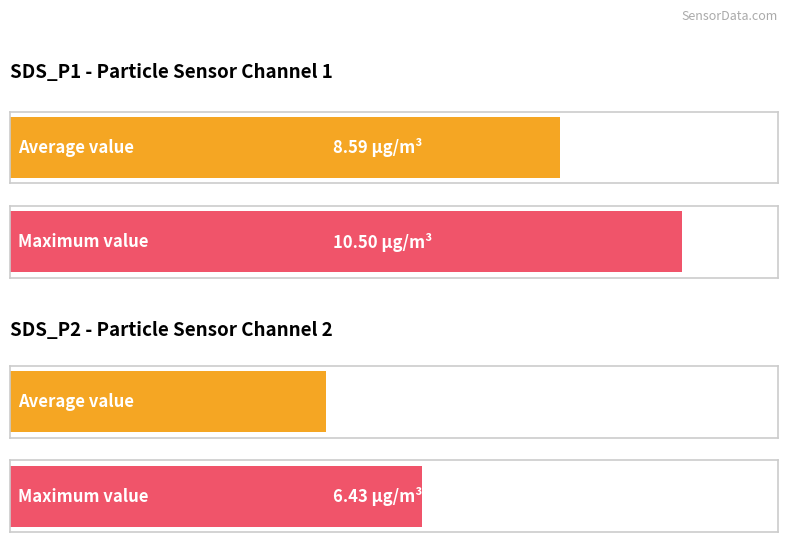

At 00:36, list the series in order from largest to smallest.

SDS_P1, SDS_P2